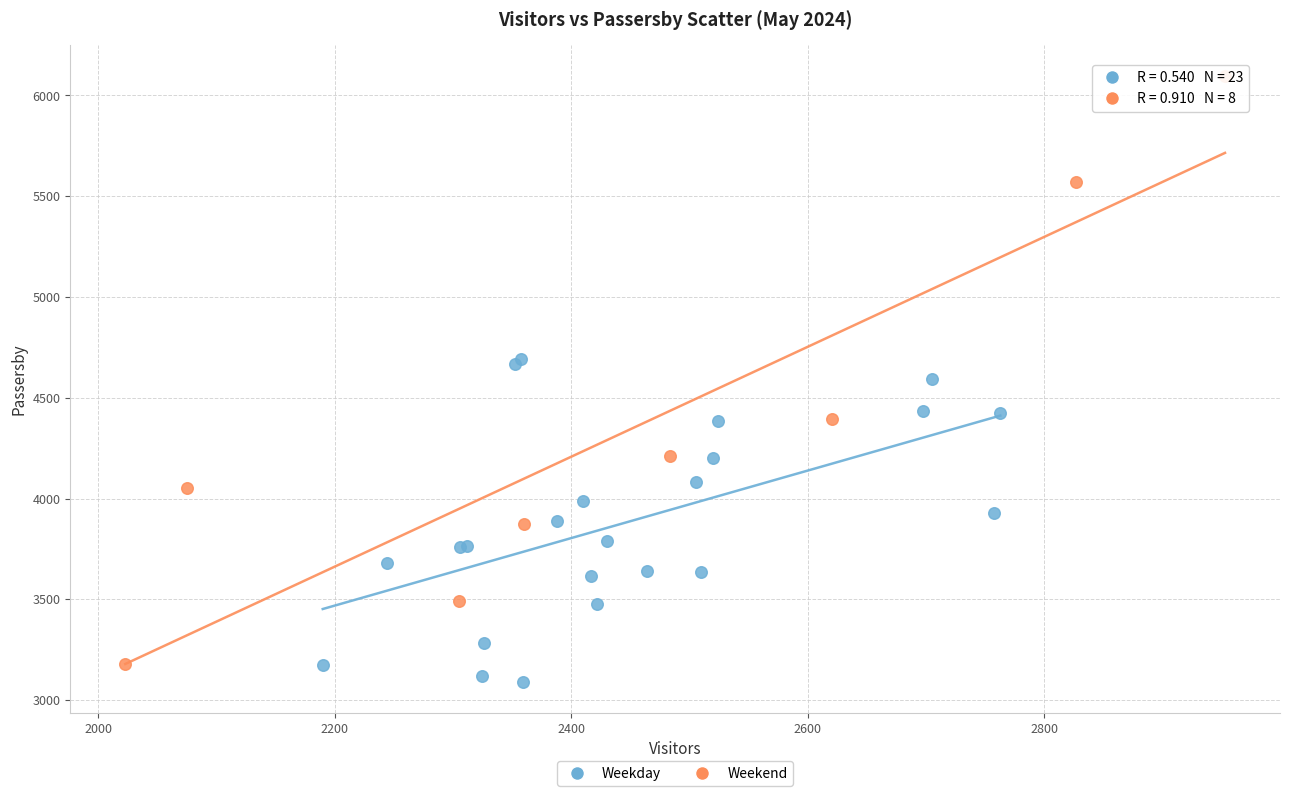

Which series reaches the maximum Y coordinate?

Weekend